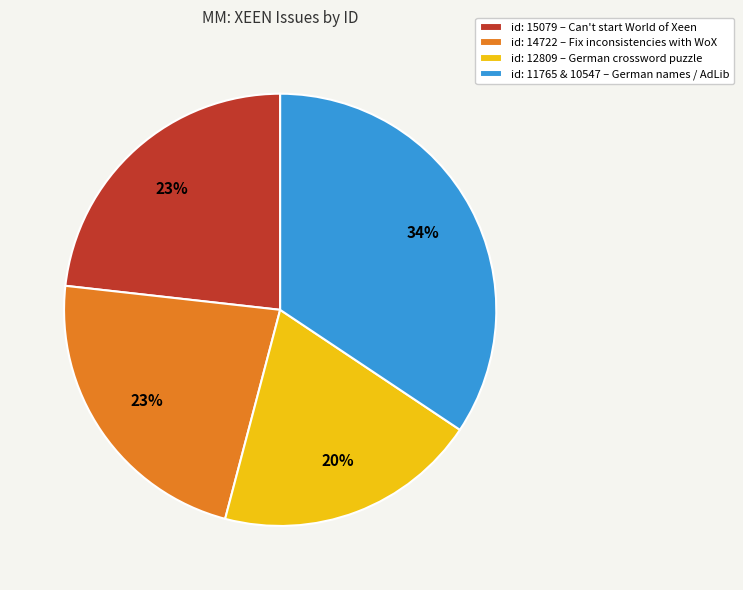

To the nearest percent, what is the combined percentage of id: 12809 – German crossword puzzle and id: 11765 & 10547 – German names / AdLib?

54%